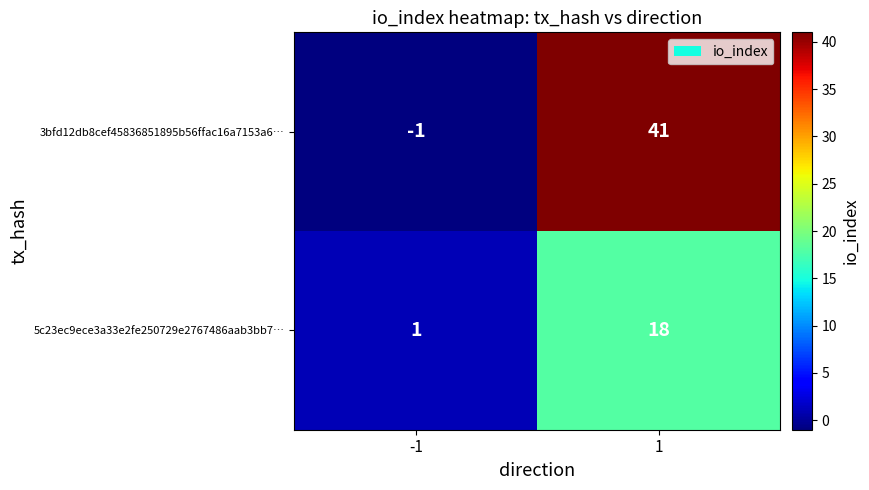

How many categories are shown in the chart?

2